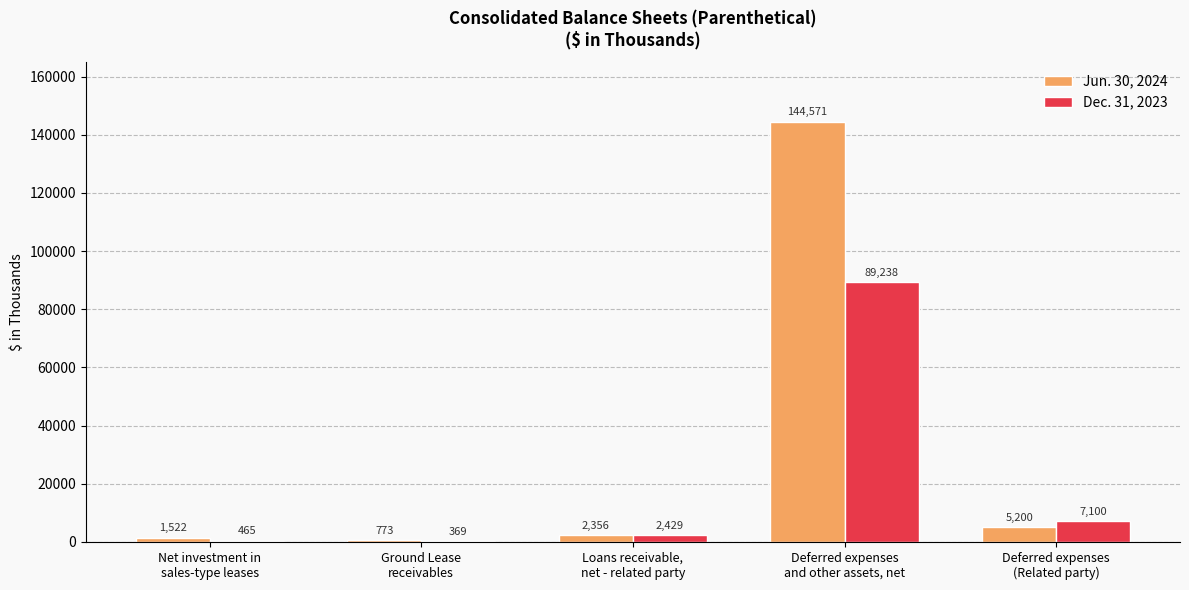

Reading left to right, list all the values displayed in this chart.

Jun. 30, 2024: Net investment in
sales-type leases=1522	Ground Lease
receivables=773	Loans receivable,
net - related party=2356	Deferred expenses
and other assets, net=144571	Deferred expenses
(Related party)=5200
Dec. 31, 2023: Net investment in
sales-type leases=465	Ground Lease
receivables=369	Loans receivable,
net - related party=2429	Deferred expenses
and other assets, net=89238	Deferred expenses
(Related party)=7100